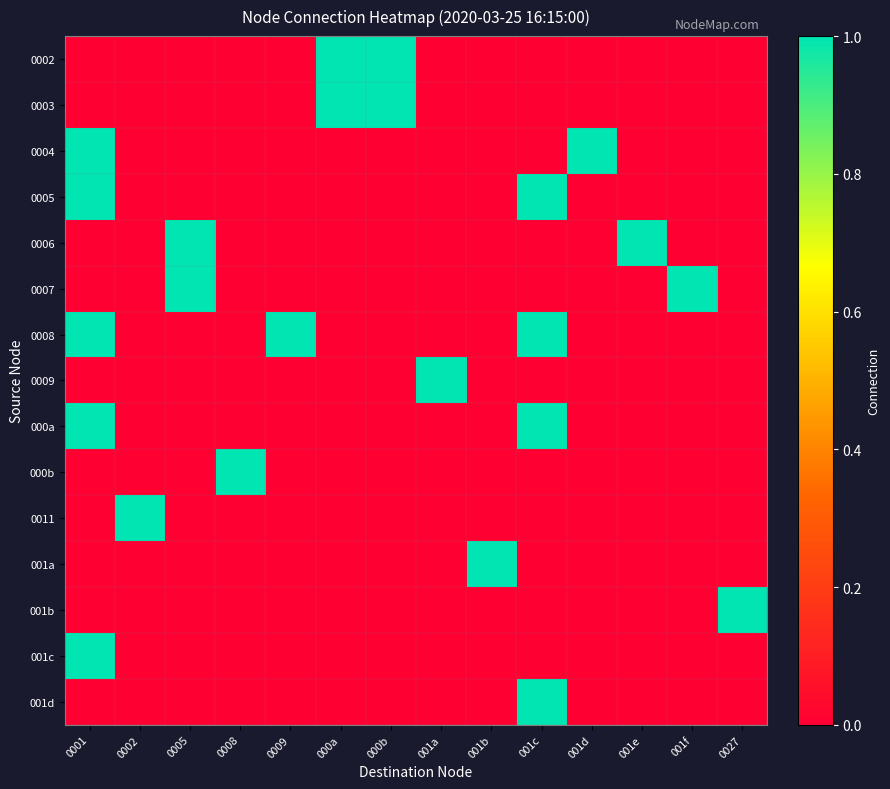

Rank the series at 0002 from highest to lowest value.

0011, 0002, 0003, 0004, 0005, 0006, 0007, 0008, 0009, 000a, 000b, 001a, 001b, 001c, 001d